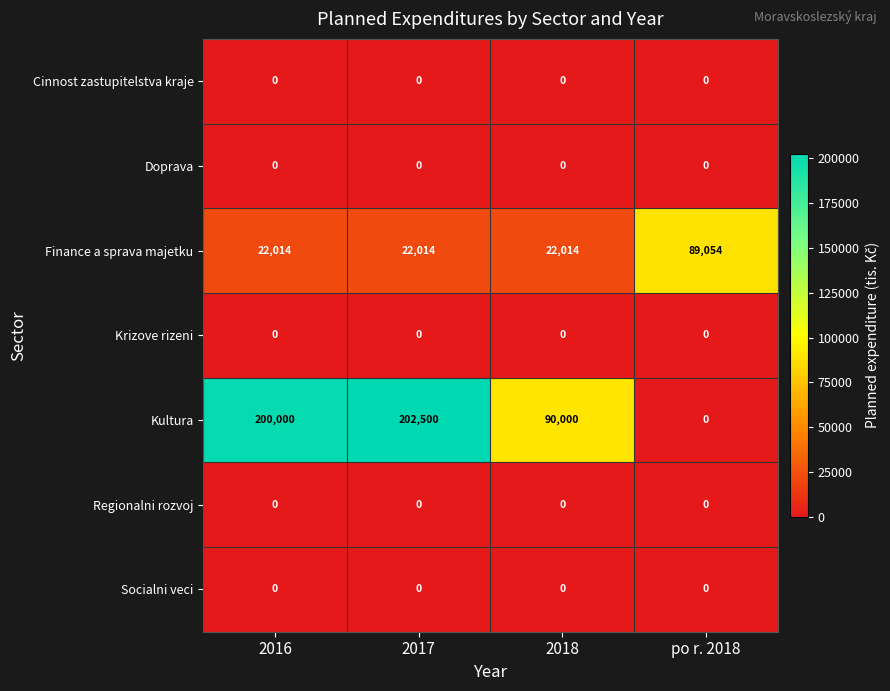

What is the spread (max minus min) of values at 2016?

200000